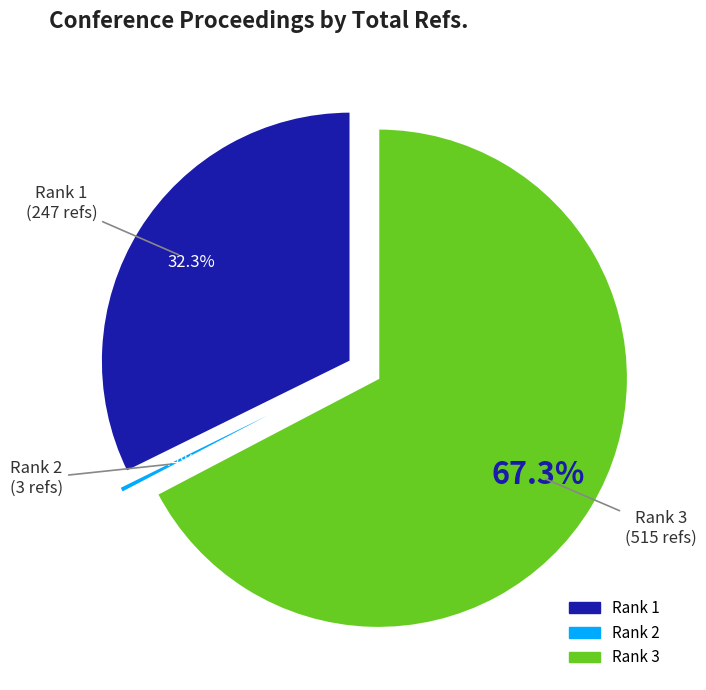

What percentage is NOT represented by Rank 3?

32.7%